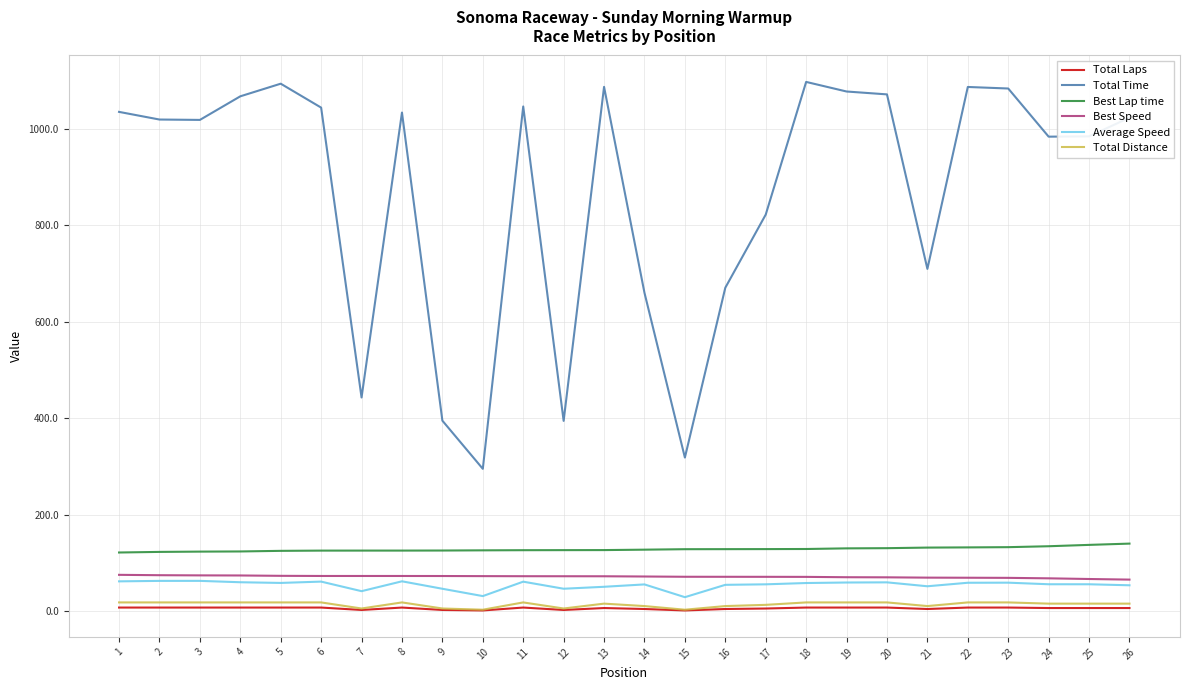

True or false: Average Speed has more than 2 points higher than both neighbors.

True